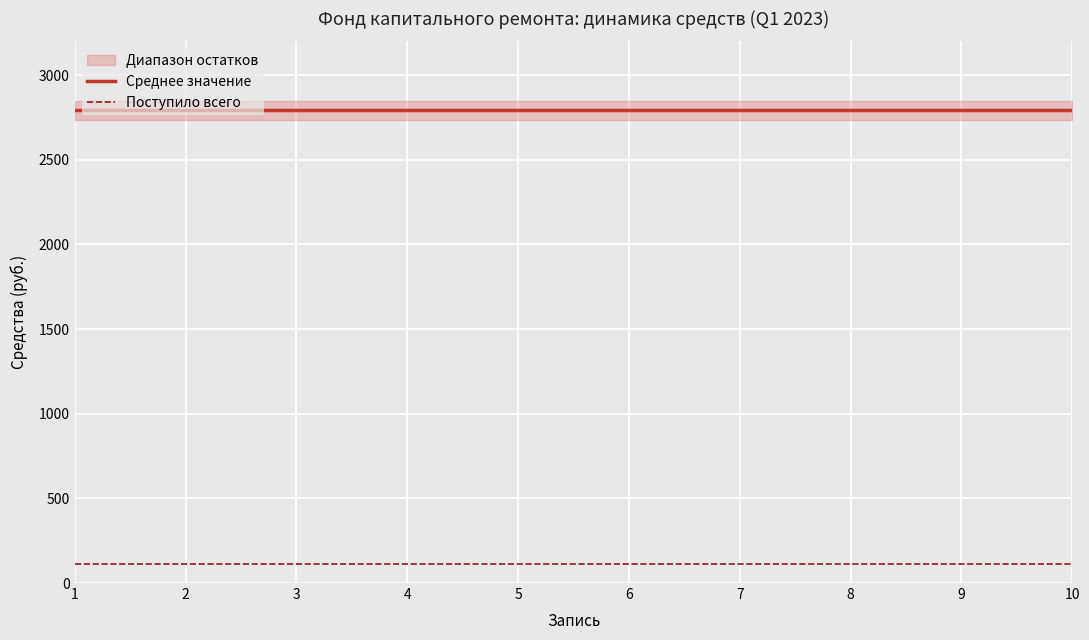

The value of Поступило всего at 8 is 112.8. True or false?

True